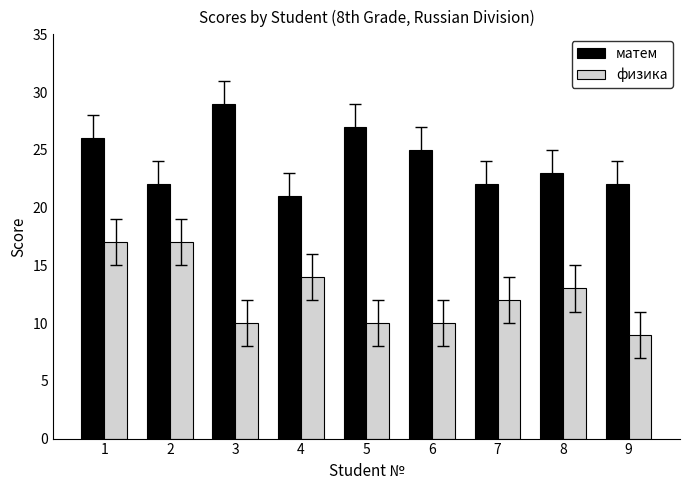

Reading left to right, what are all the values shown in this chart?

матем: 26	22	29	21	27	25	22	23	22
физика: 17	17	10	14	10	10	12	13	9